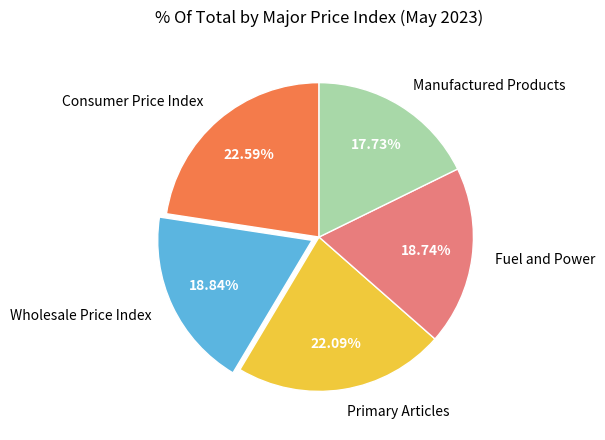

How many slices are in this pie chart?

5